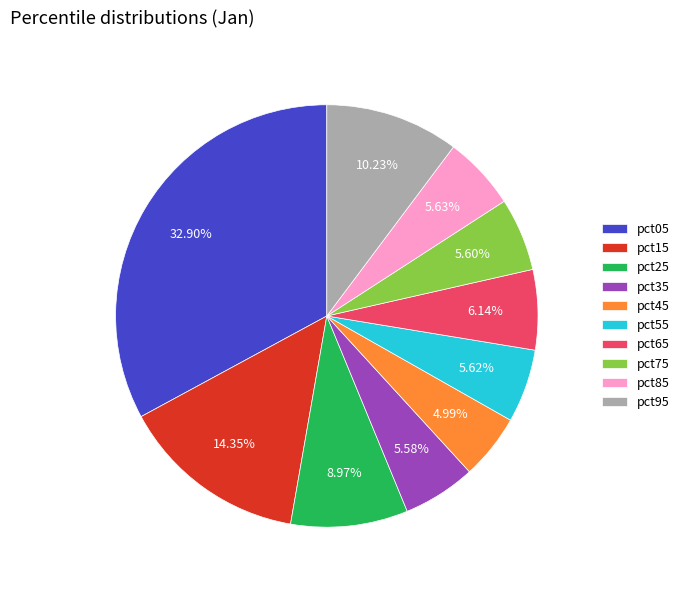

To the nearest percent, what portion does pct95 represent?

10%